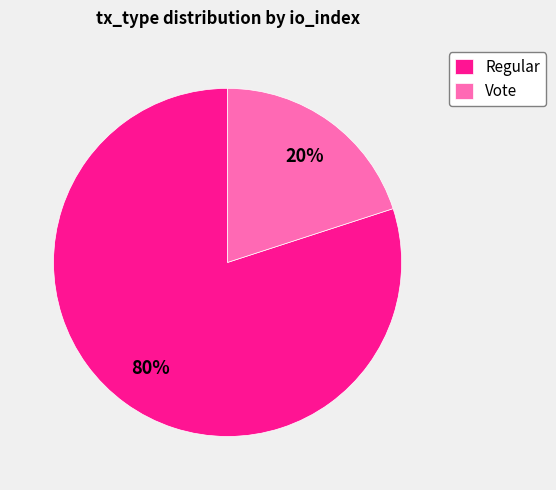

Count the number of slices in the pie.

2